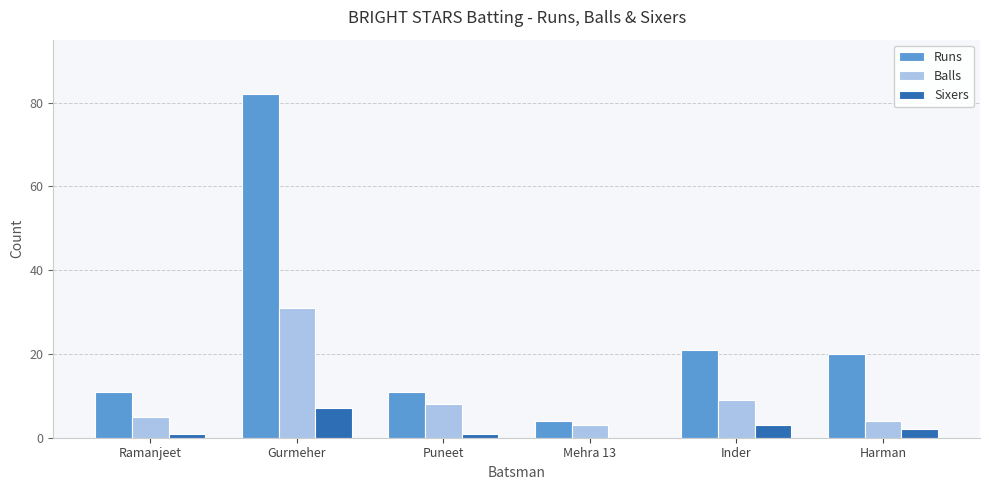

What is the sum of all Runs values?

149